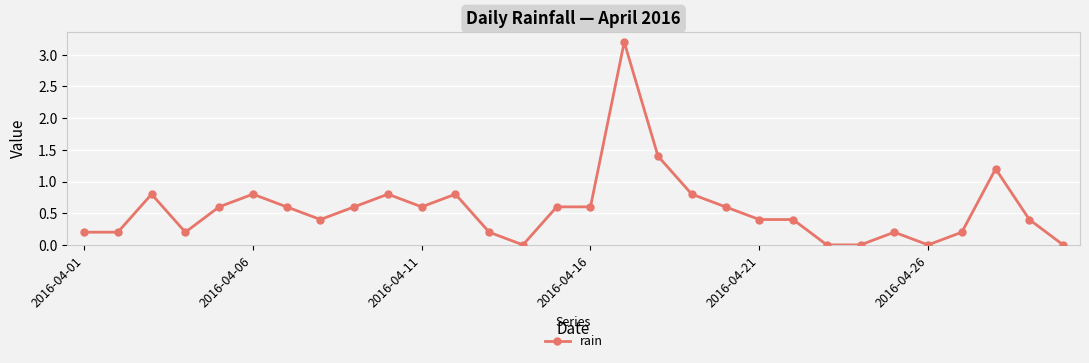

What is the difference between the maximum and minimum values?

3.2